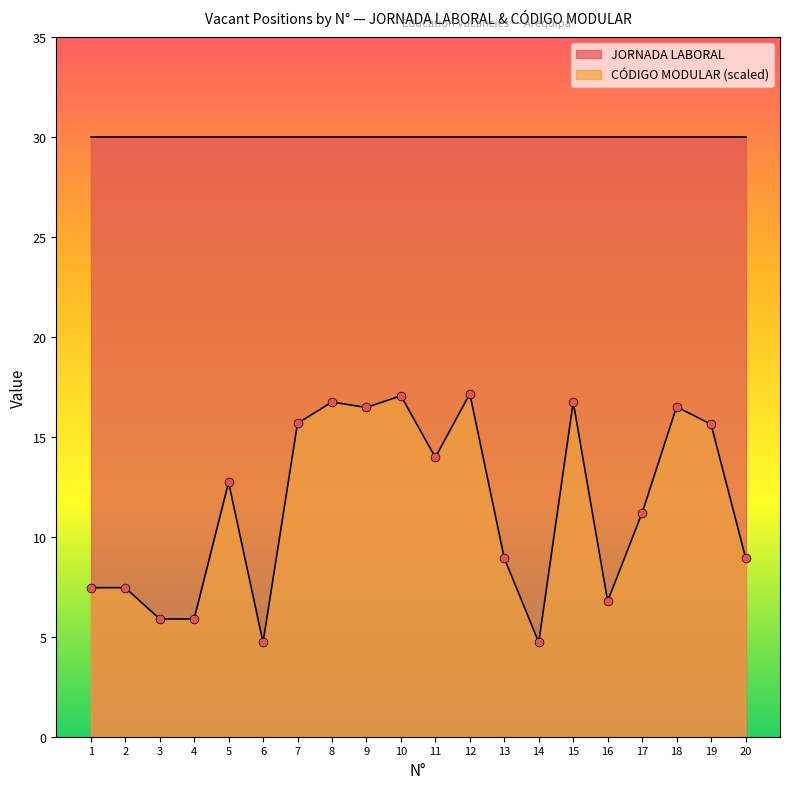

Which has a higher value, 11 or 9?

9